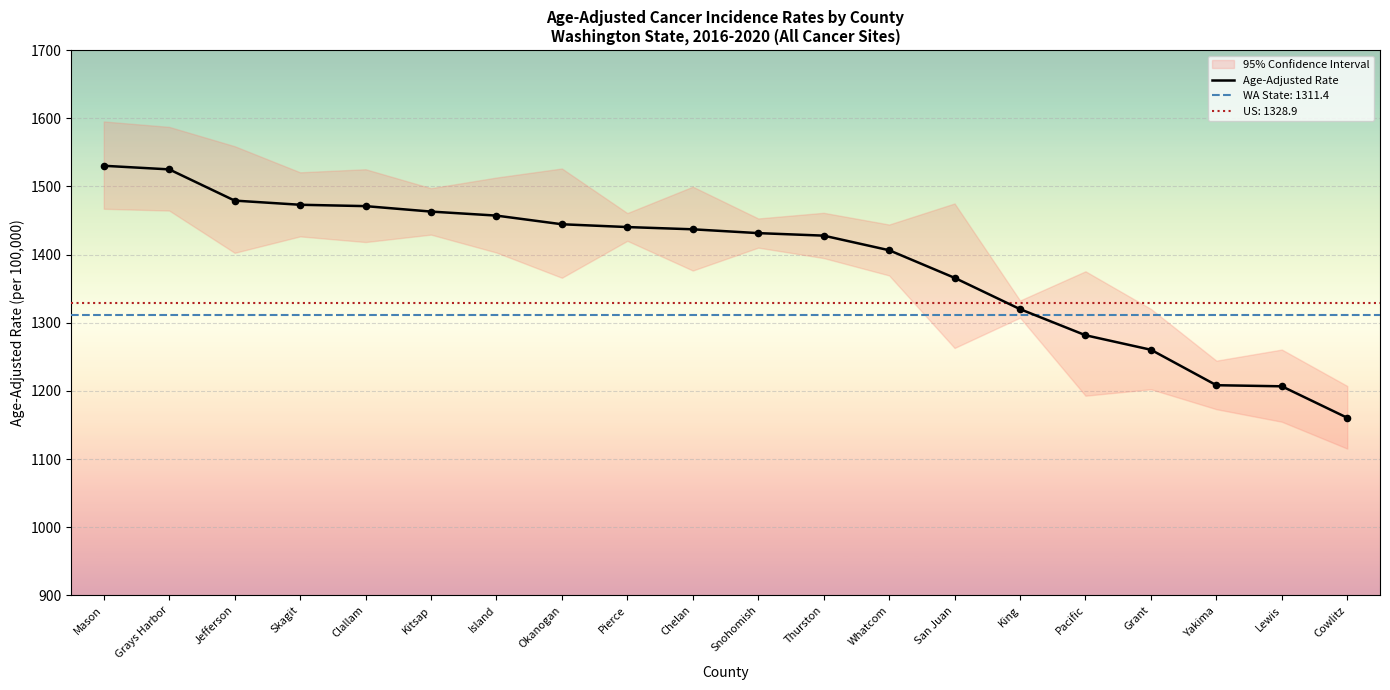

What is the ratio of the value at Lewis to the value at Grant?

1.0